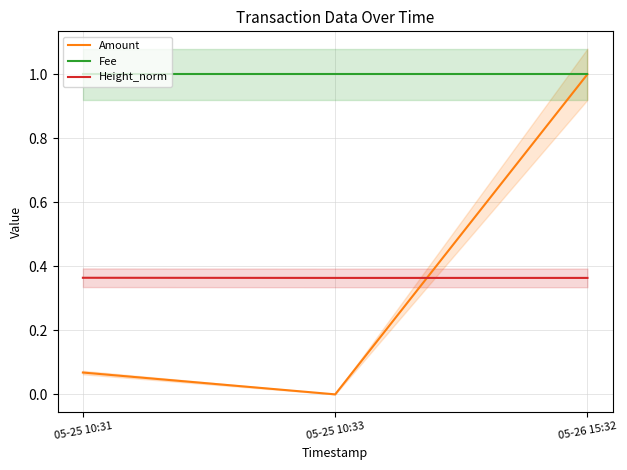

What are all the series names shown in the legend?

Amount, Fee, Height_norm